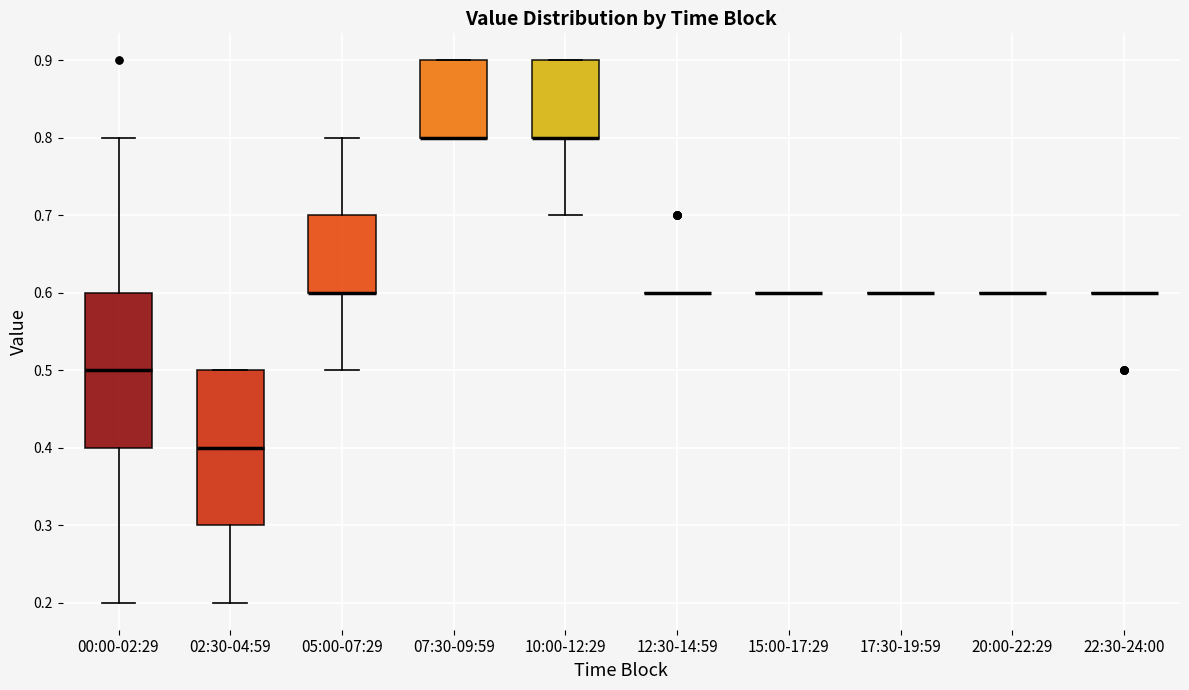

Reading left to right, read every box against the y-axis: the position of its median line, the range the box covers, and the ends of its whiskers. The values are not printed on the chart, so give them approximately, as read against the axis.

00:00-02:29: median 0.5, box 0.4 to 0.6, whiskers 0.2 to 0.8
02:30-04:59: median 0.4, box 0.3 to 0.5, whiskers 0.2 to 0.5
05:00-07:29: median 0.6 (drawn on the box's lower edge), box 0.6 to 0.7, whiskers 0.5 to 0.8
07:30-09:59: median 0.8 (drawn on the box's lower edge), box 0.8 to 0.9, whiskers 0.8 to 0.9
10:00-12:29: median 0.8 (drawn on the box's lower edge), box 0.8 to 0.9, whiskers 0.7 to 0.9
12:30-14:59: box collapsed to a line at 0.6, whiskers 0.6 to 0.6
15:00-17:29: box collapsed to a line at 0.6, whiskers 0.6 to 0.6
17:30-19:59: box collapsed to a line at 0.6, whiskers 0.6 to 0.6
20:00-22:29: box collapsed to a line at 0.6, whiskers 0.6 to 0.6
22:30-24:00: box collapsed to a line at 0.6, whiskers 0.6 to 0.6